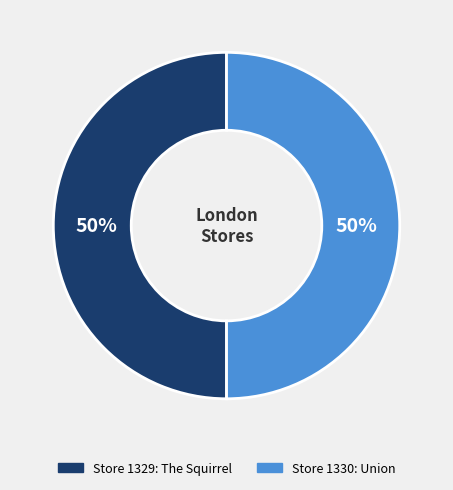

To the nearest percent, what is the average slice percentage?

50%